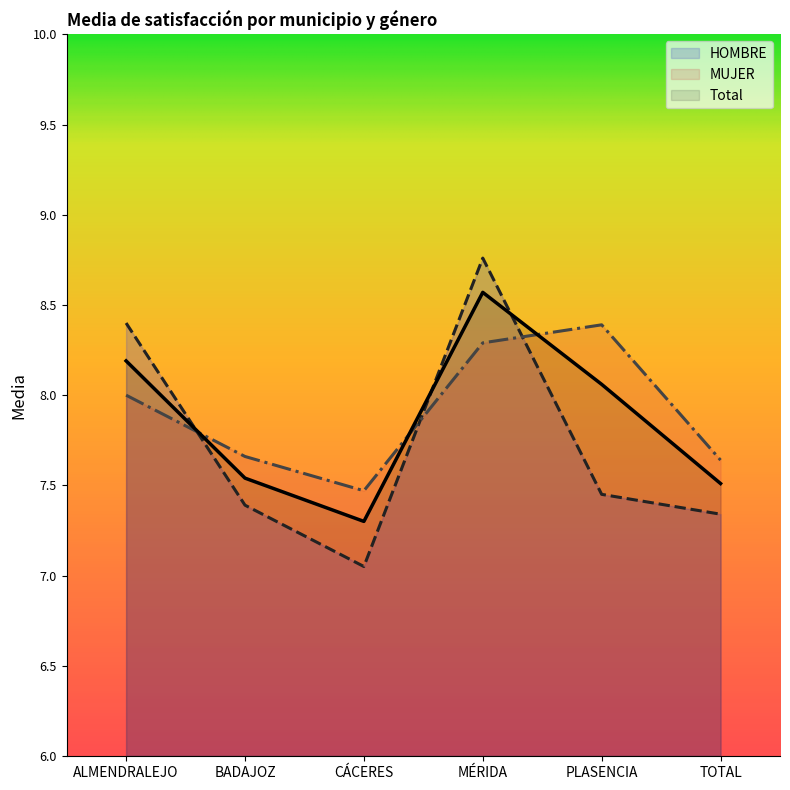

How many interior local peaks does the HOMBRE series have?

1